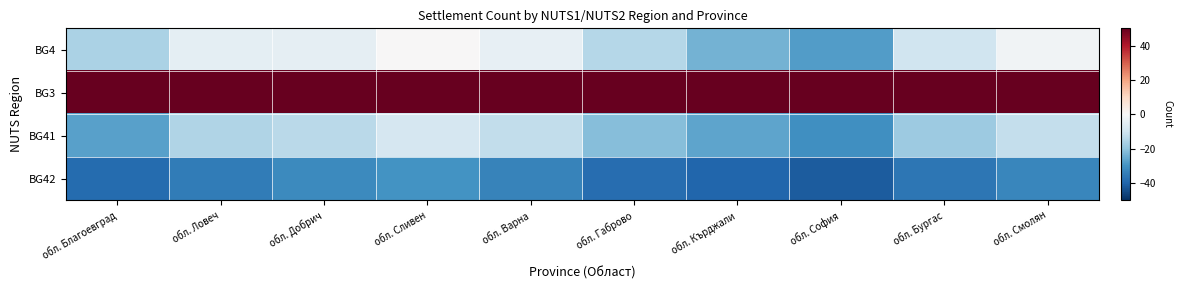

What is the spread (max minus min) of values at обл. Варна?

83.3